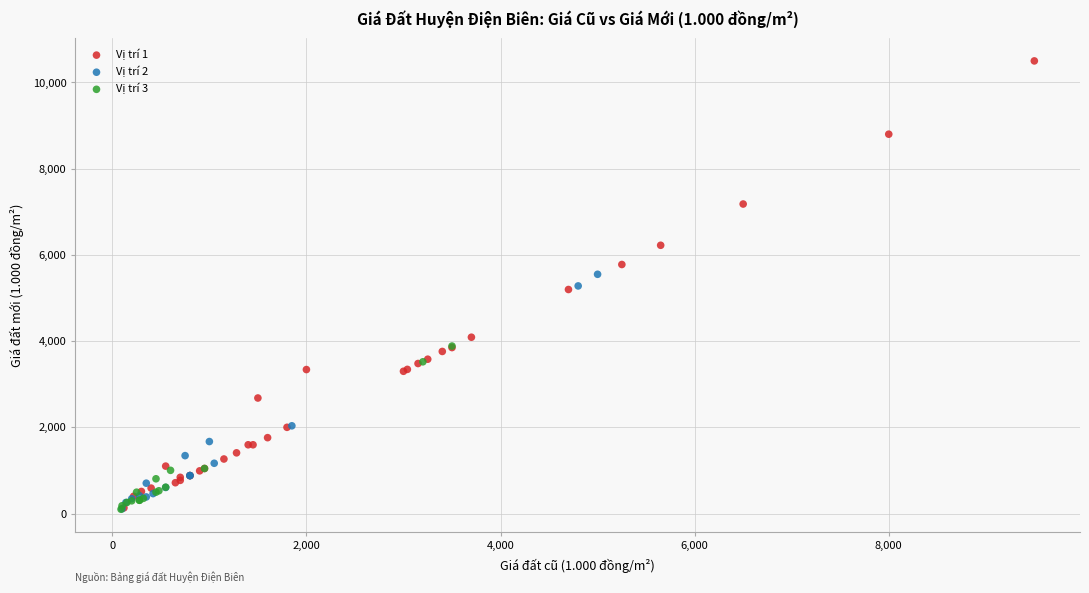

Which series reaches the maximum Y coordinate?

Vị trí 1